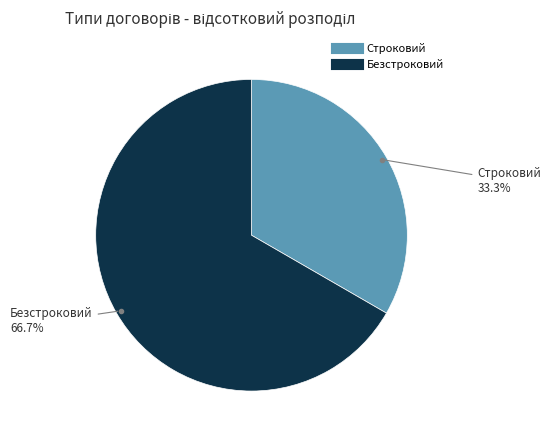

Between Строковий and Безстроковий, which is larger?

Безстроковий